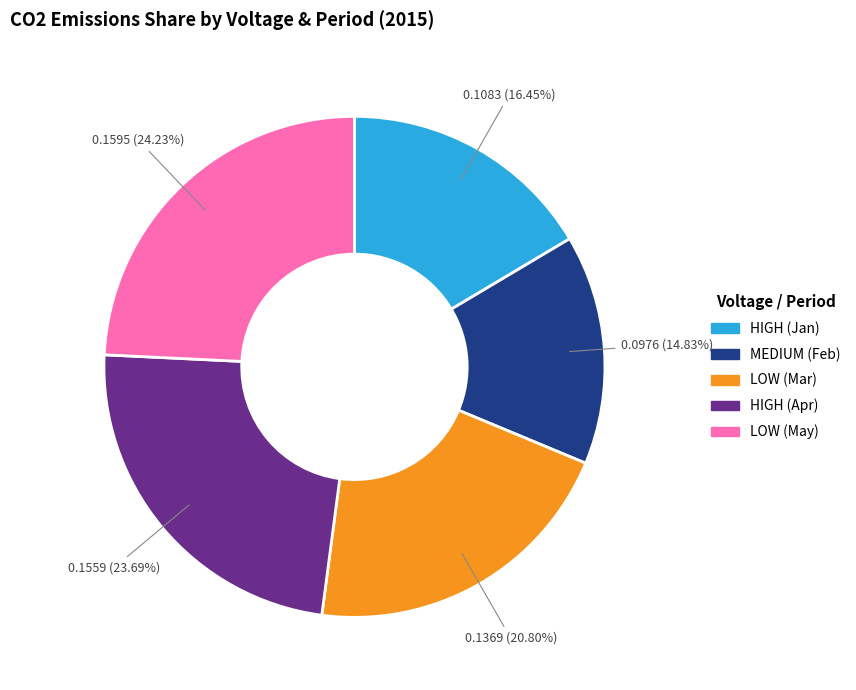

Is there a majority slice in this chart?

No